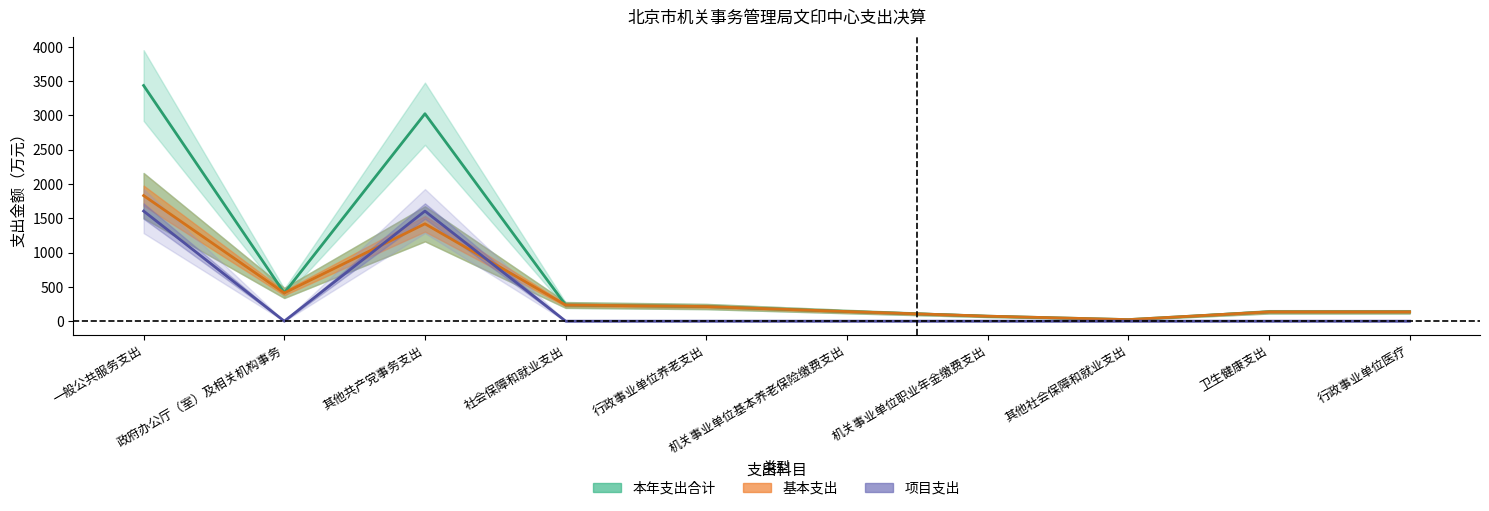

How many interior local peaks does the 本年支出合计 series have?

1